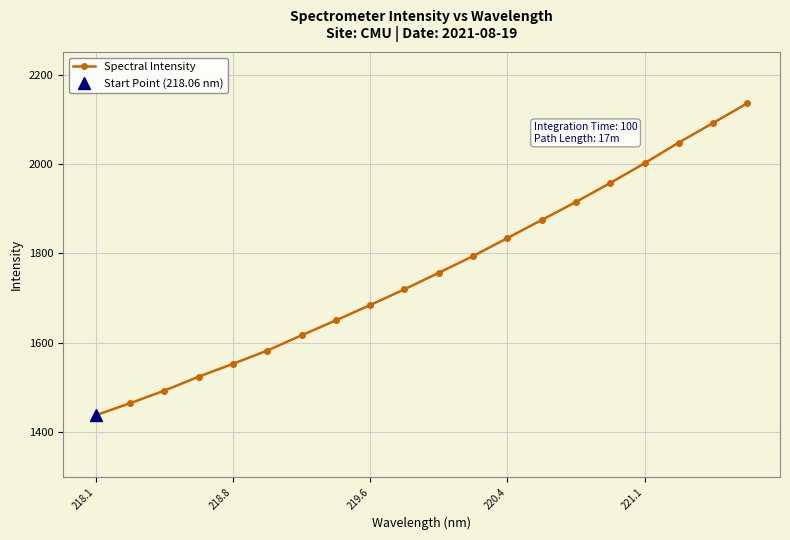

What is the minimum value for Spectral Intensity?

1438.0